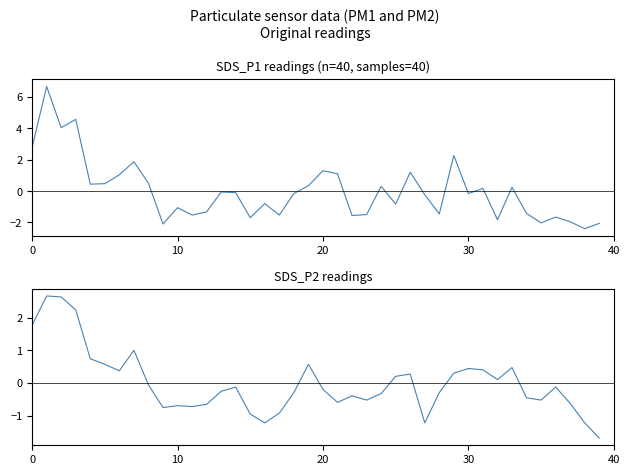

Is it true that SDS_P1 equals -0.2 at 18?

False